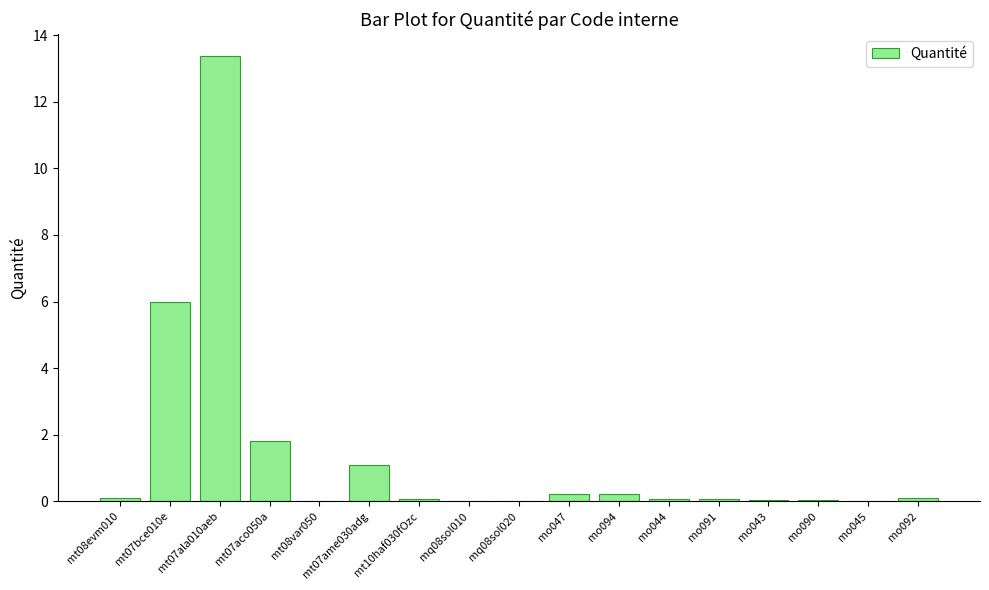

The chart shows a value of 0.1 at mt10haf030fOzc. True or false?

True